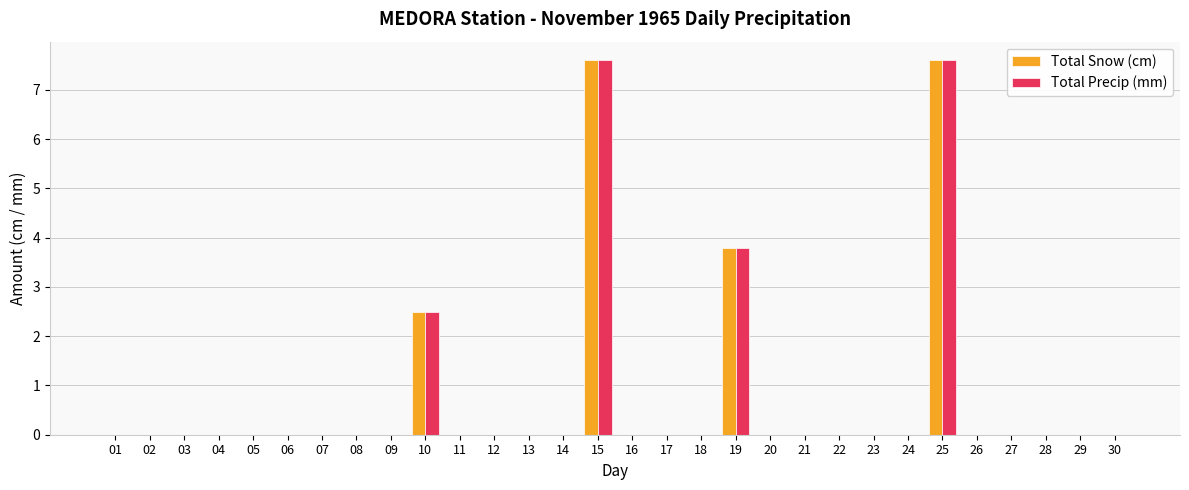

What is the average value of the Total Precip (mm) series?

0.7